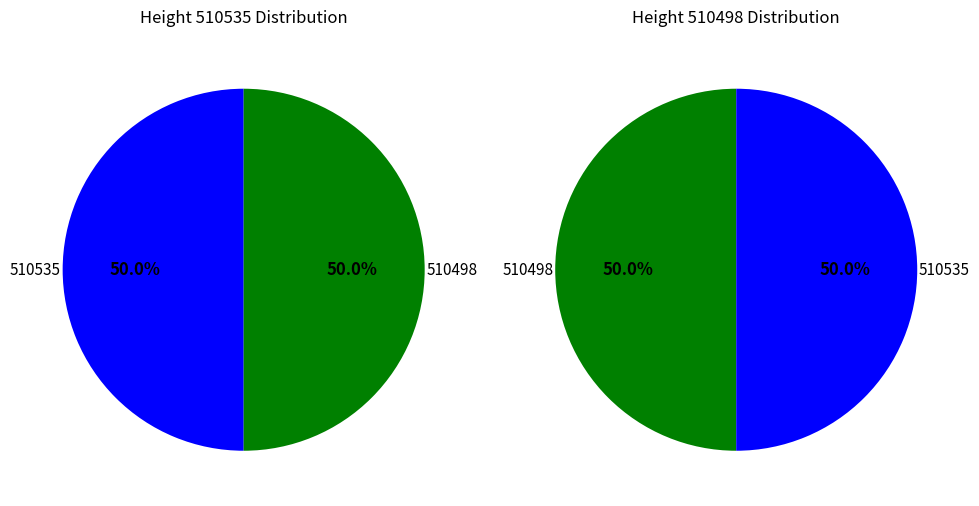

To the nearest percent, what portion does 510535 represent?

50%